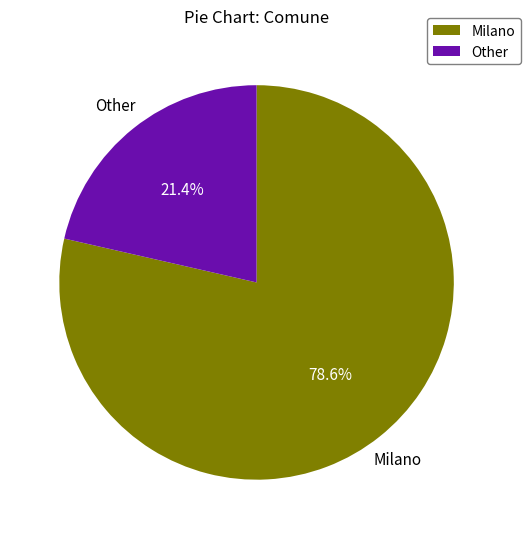

Is there any slice that represents more than half of the pie?

Yes